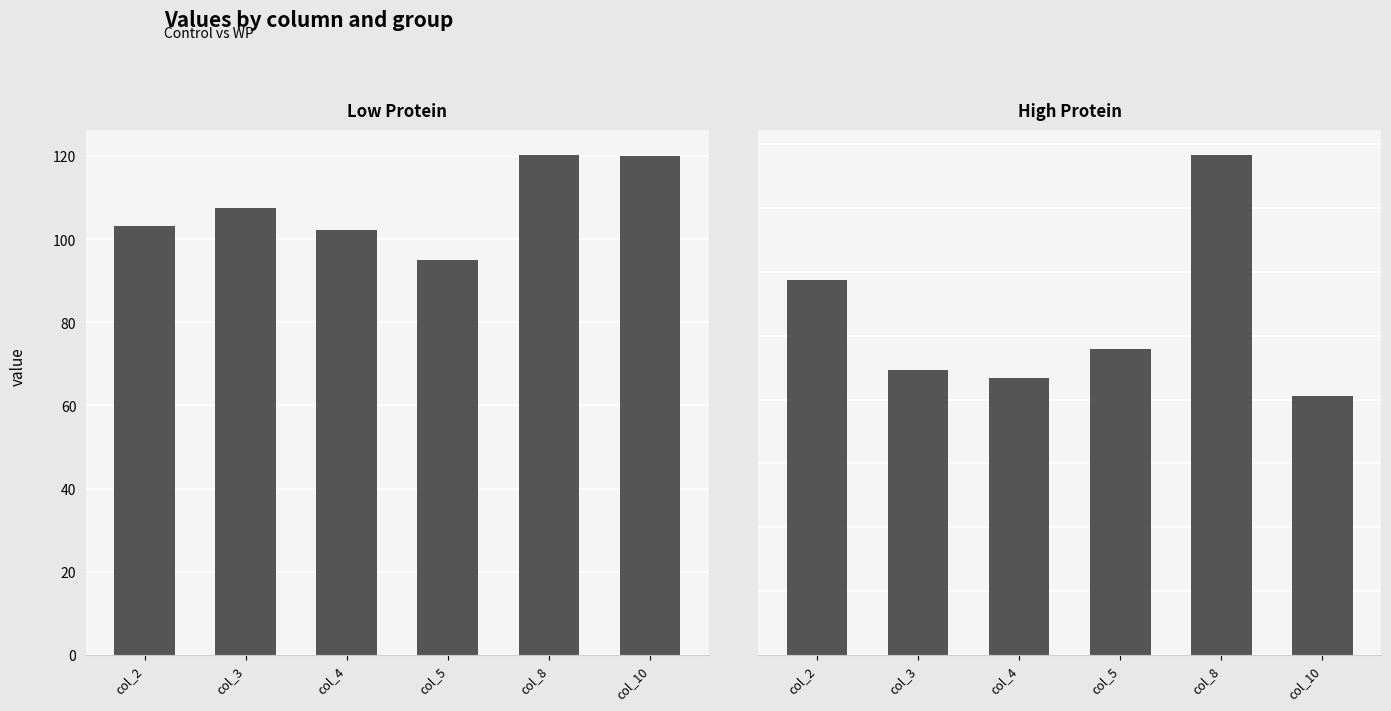

At which label does WP reach its peak?

col_8